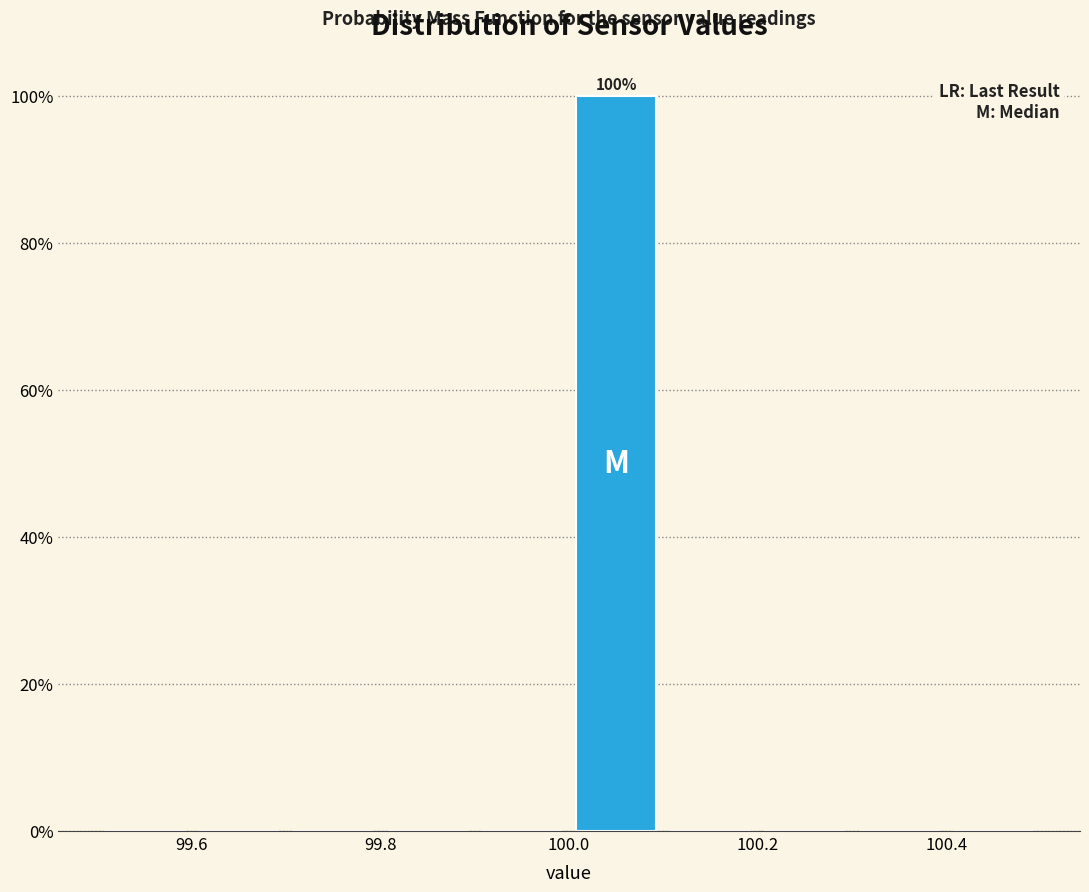

Which range on the x-axis has the tallest bar?

100.0 to 100.1